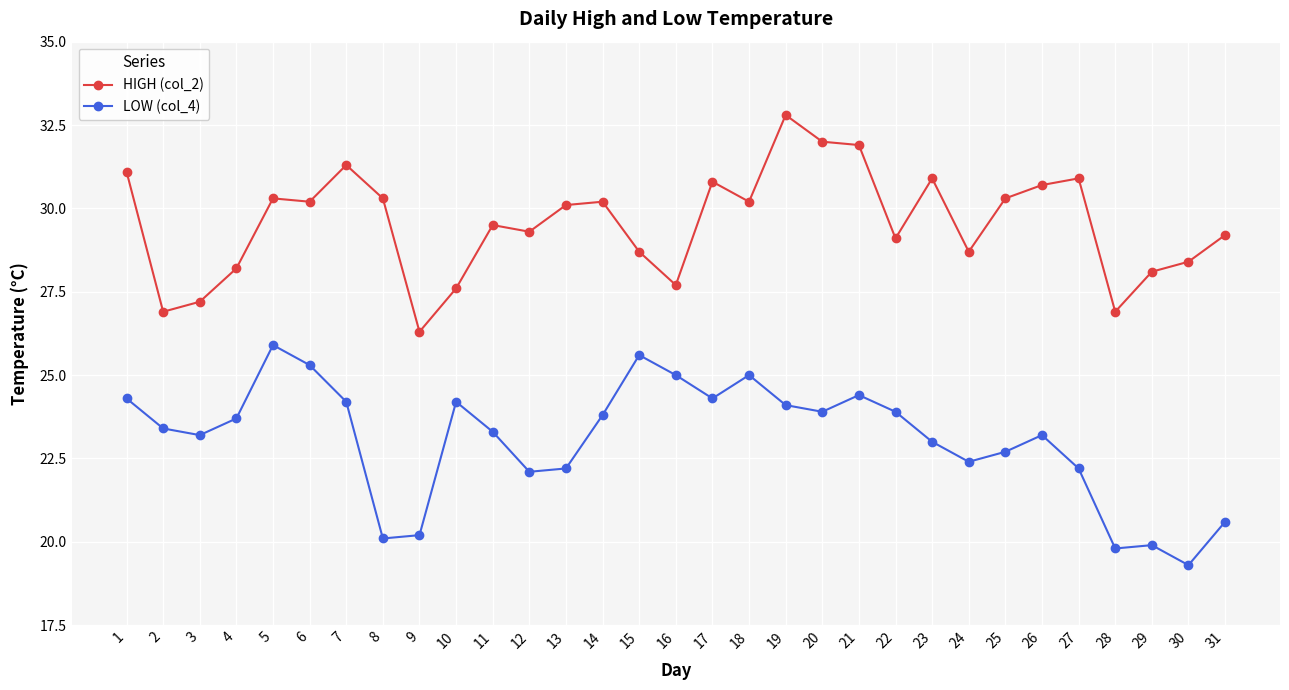

Reading left to right, extract all data points from this chart.

HIGH (col_2): 1=31.1	2=26.9	3=27.2	4=28.2	5=30.3	6=30.2	7=31.3	8=30.3	9=26.3	10=27.6	11=29.5	12=29.3	13=30.1	14=30.2	15=28.7	16=27.7	17=30.8	18=30.2	19=32.8	20=32.0	21=31.9	22=29.1	23=30.9	24=28.7	25=30.3	26=30.7	27=30.9	28=26.9	29=28.1	30=28.4	31=29.2
LOW (col_4): 1=24.3	2=23.4	3=23.2	4=23.7	5=25.9	6=25.3	7=24.2	8=20.1	9=20.2	10=24.2	11=23.3	12=22.1	13=22.2	14=23.8	15=25.6	16=25.0	17=24.3	18=25.0	19=24.1	20=23.9	21=24.4	22=23.9	23=23.0	24=22.4	25=22.7	26=23.2	27=22.2	28=19.8	29=19.9	30=19.3	31=20.6